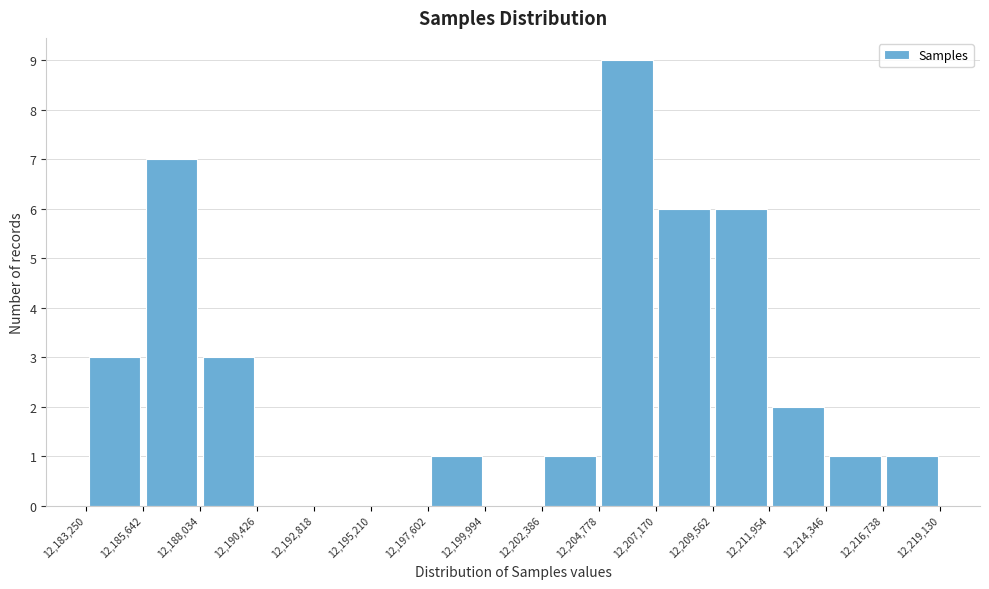

Reading left to right, transcribe this chart: for each bar, give the range it covers on the x-axis and its height. The values are not printed on the chart, so give them approximately, as read against the axis.

12,183,250 to 12,185,642: 3
12,185,642 to 12,188,034: 7
12,188,034 to 12,190,426: 3
12,190,426 to 12,192,818: 0
12,192,818 to 12,195,210: 0
12,195,210 to 12,197,602: 0
12,197,602 to 12,199,994: 1
12,199,994 to 12,202,386: 0
12,202,386 to 12,204,778: 1
12,204,778 to 12,207,170: 9
12,207,170 to 12,209,562: 6
12,209,562 to 12,211,954: 6
12,211,954 to 12,214,346: 2
12,214,346 to 12,216,738: 1
12,216,738 to 12,219,130: 1